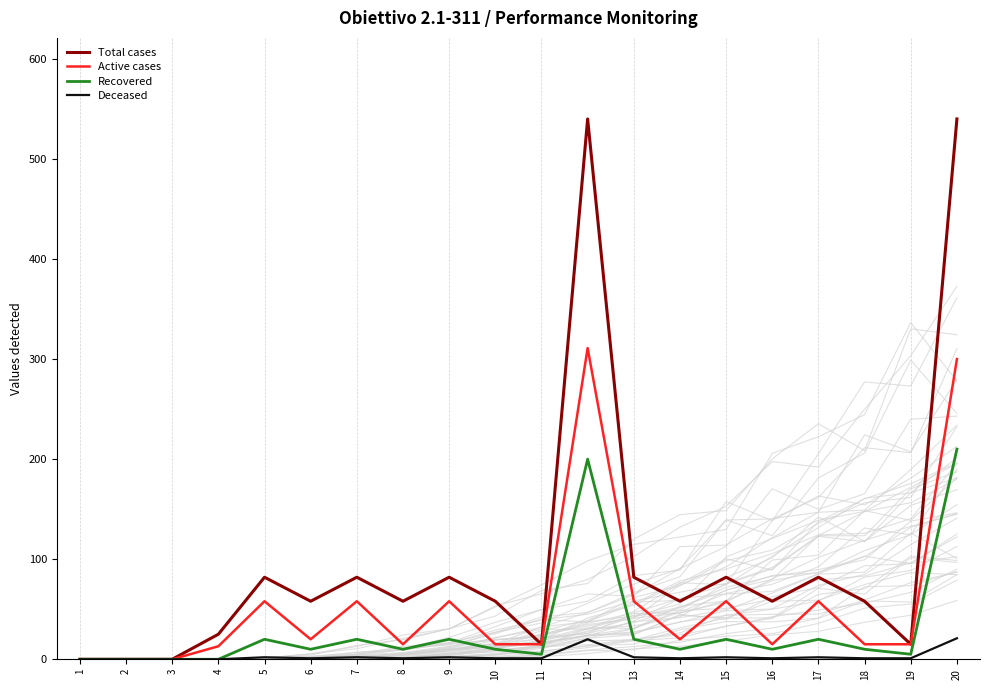

At which category does the chart reach its peak across all series?

12